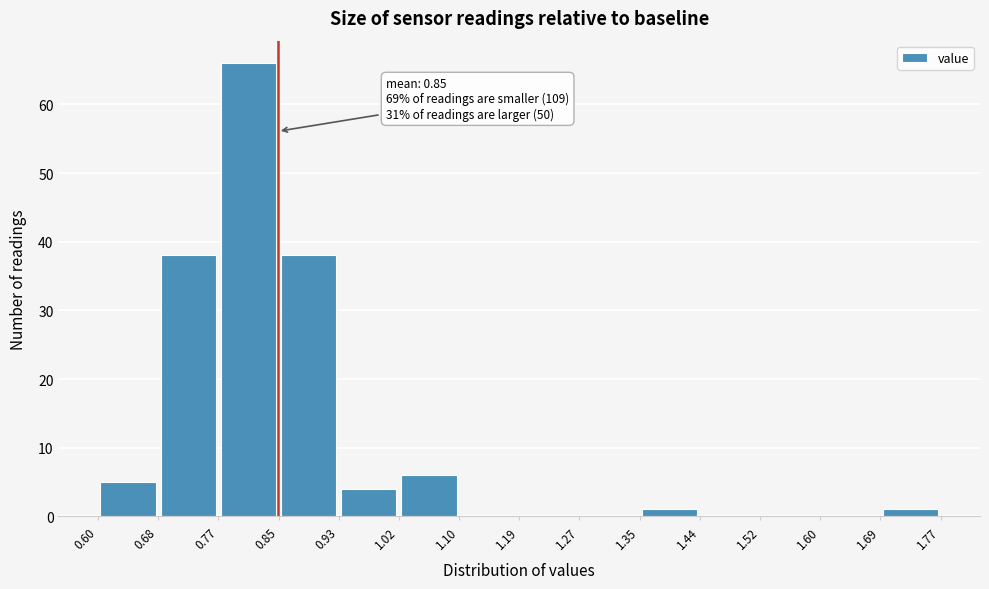

Over which range of the x-axis is the bar tallest?

0.77 to 0.85